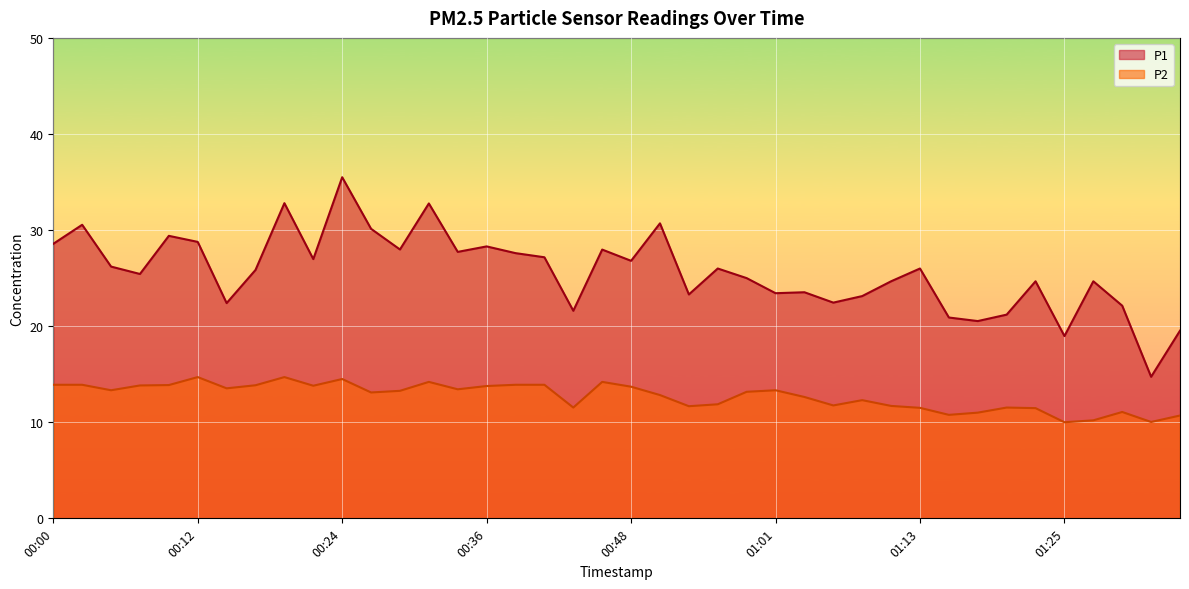

What are all the series names shown in the legend?

P1, P2